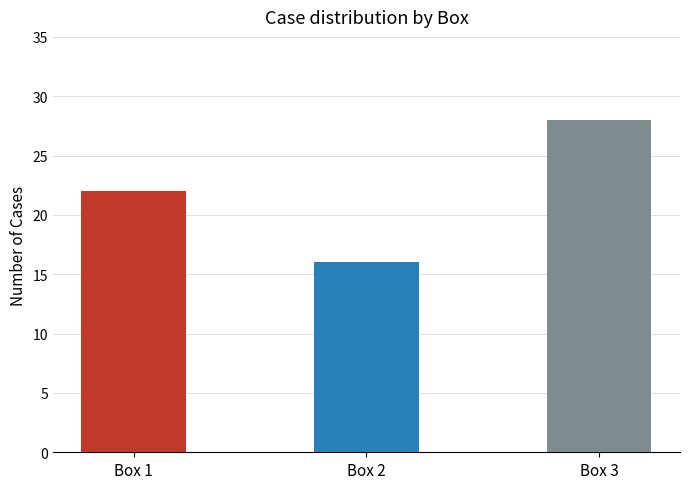

Which has a higher value, Box 3 or Box 1?

Box 3